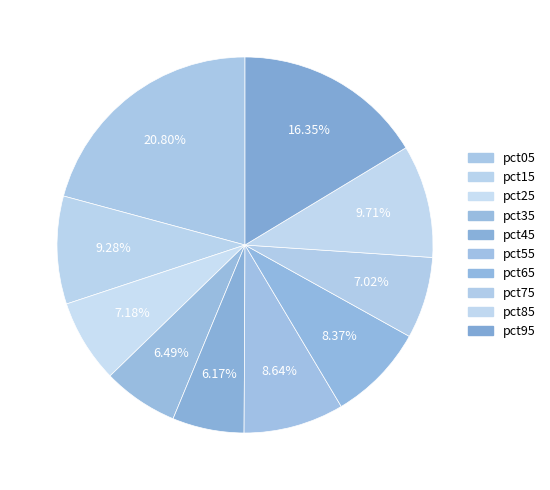

What percentage is the pct65 slice, to the nearest percent?

8%